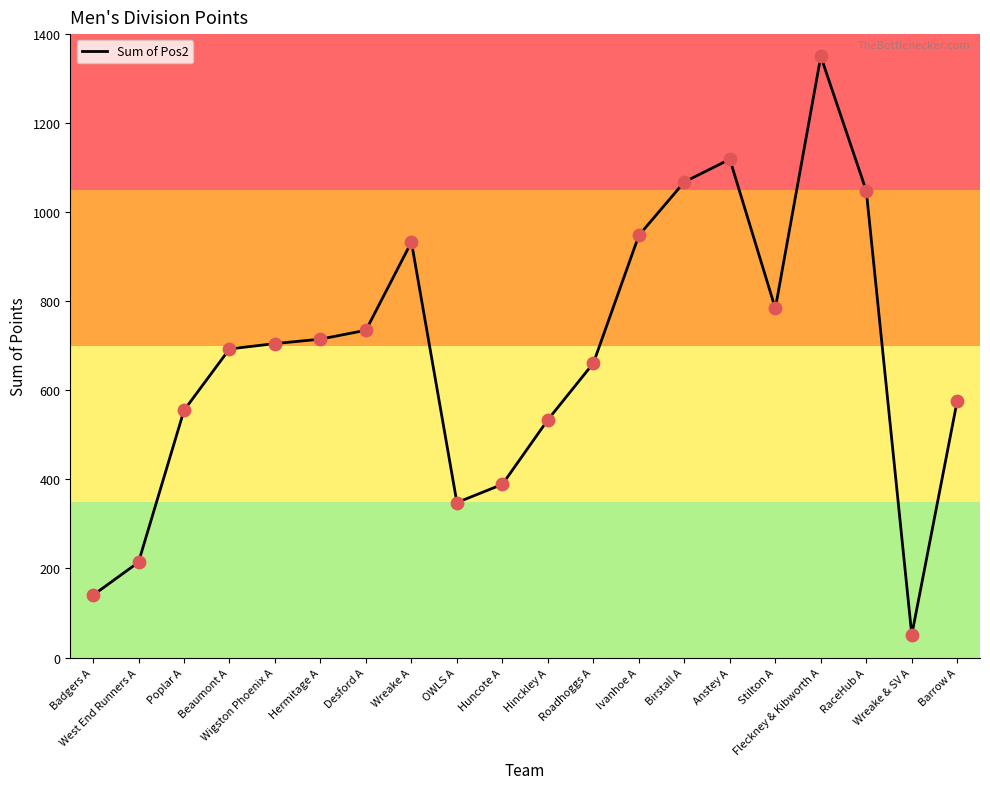

Between Hermitage A and Wreake A, which is larger?

Wreake A